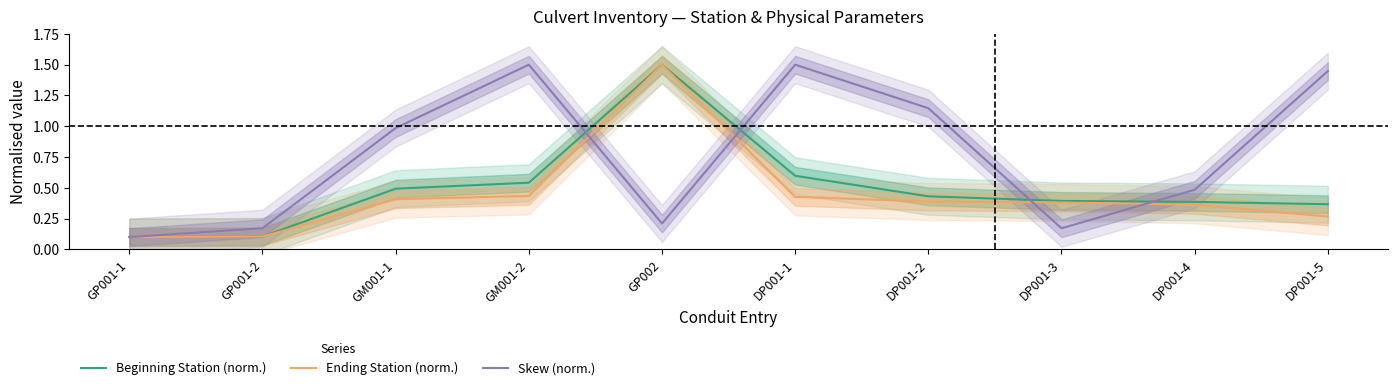

At how many categories does at least one series exceed 0?

10